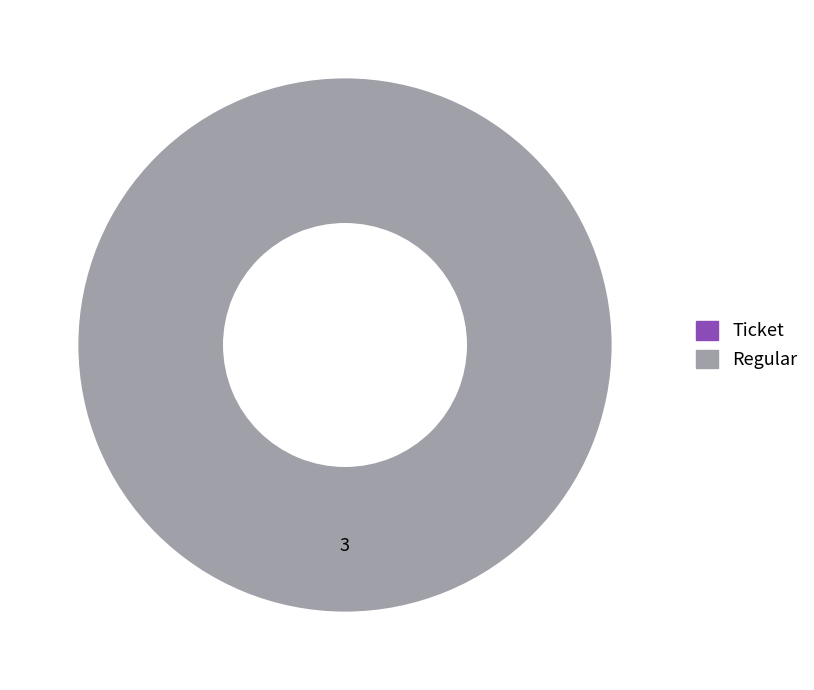

To the nearest percent, what portion does Regular represent?

100%